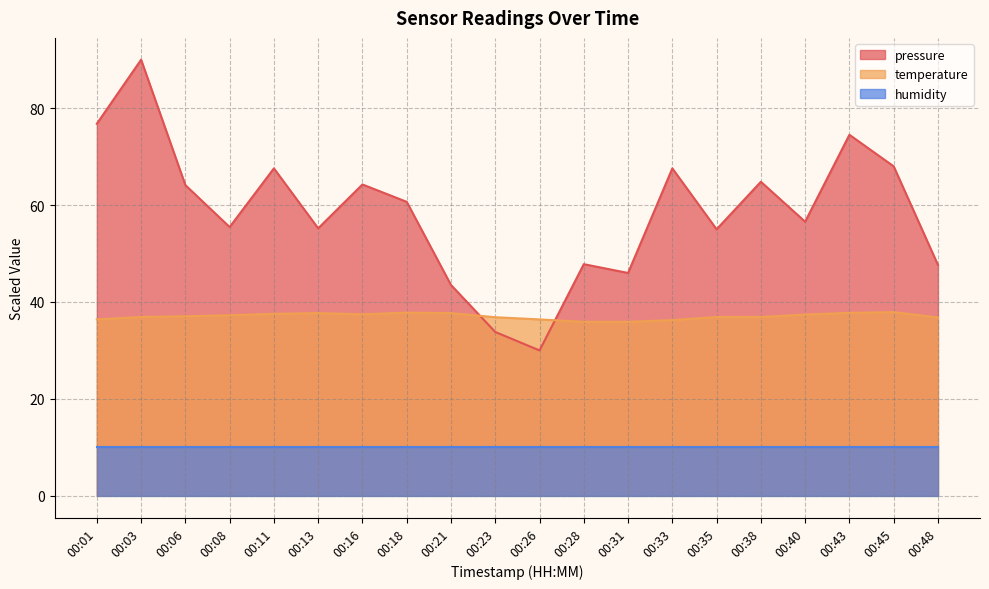

How many interior local peaks does the temperature series have?

3